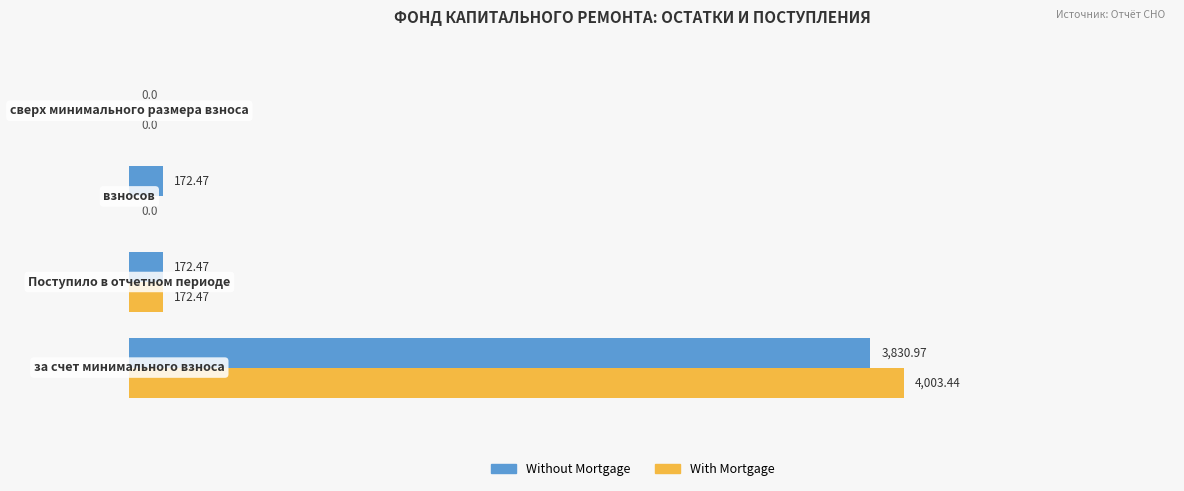

What is the sum of the Without Mortgage values at 2 and 3?

172.5